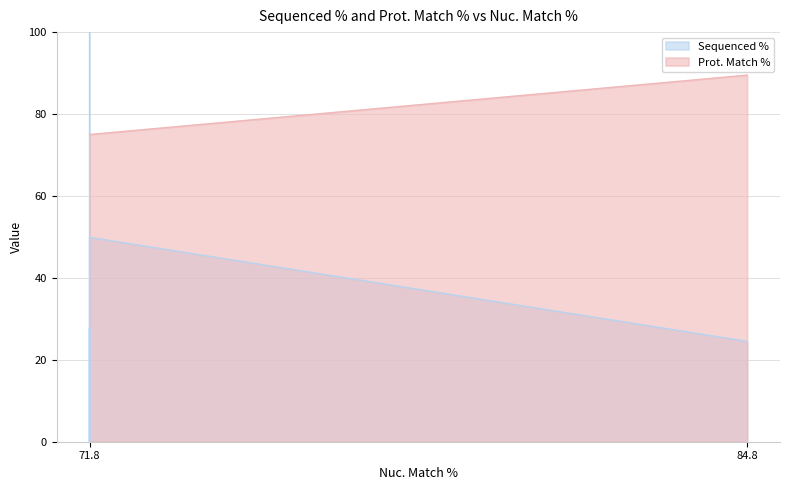

True or false: Prot. Match % and Sequenced % intersect in this chart.

True